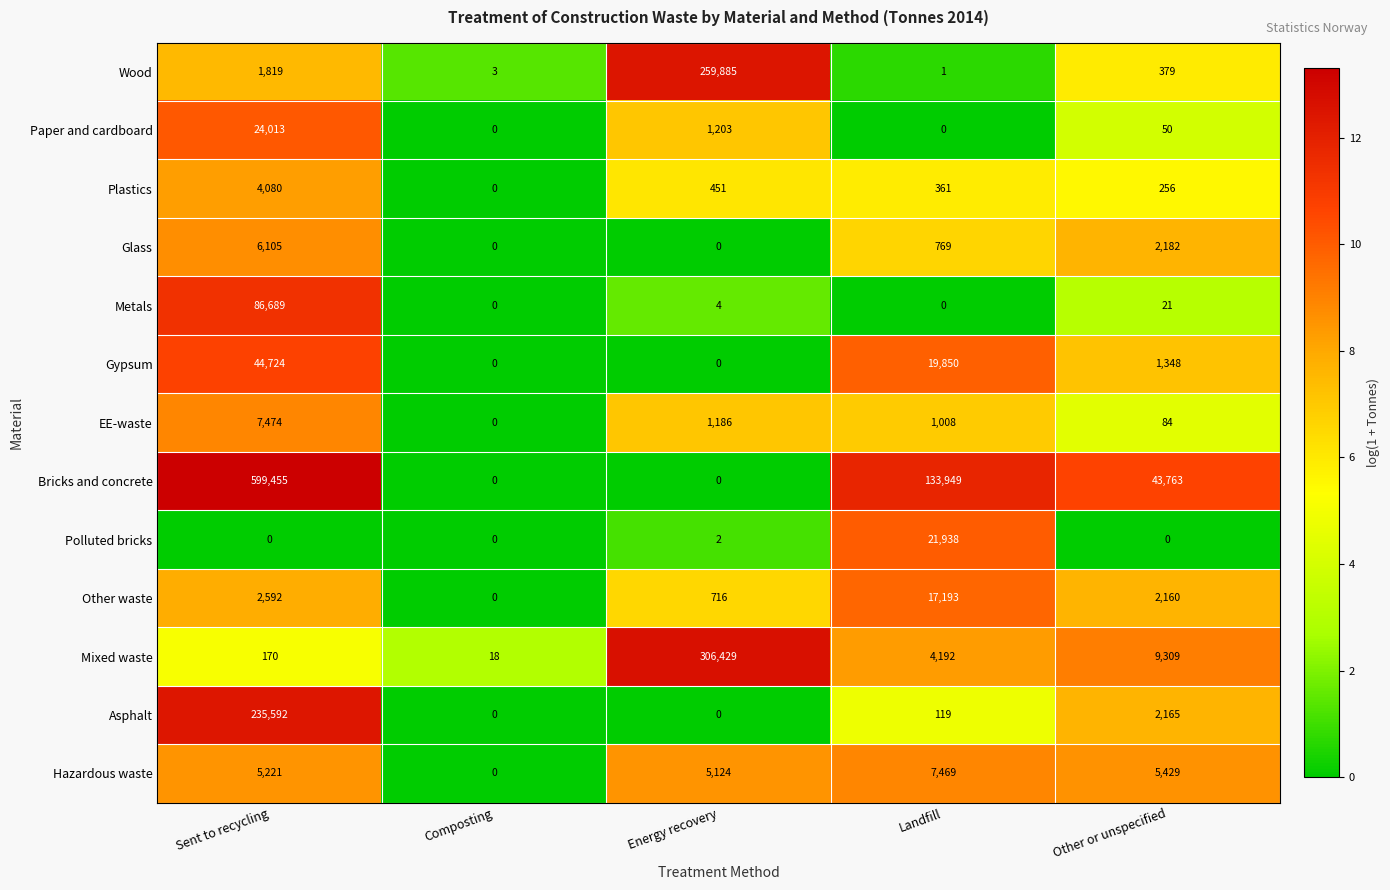

What is the average value of the EE-waste series?

1950